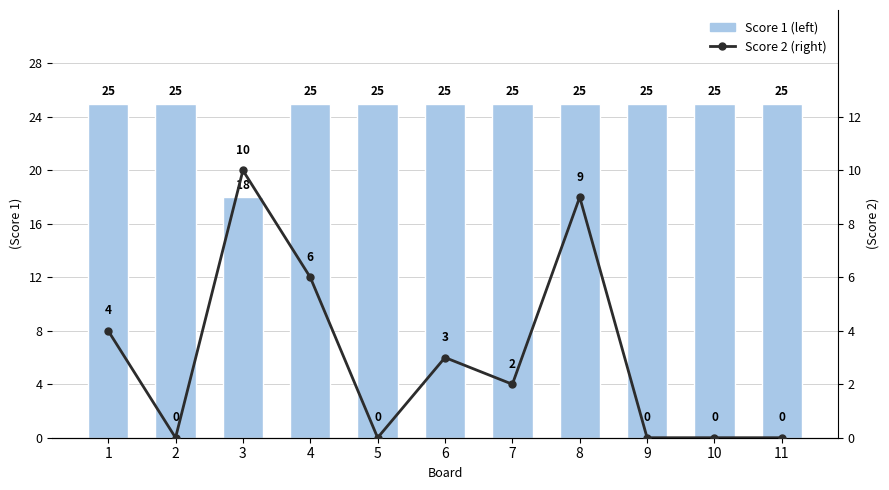

Rank the series at 8 from highest to lowest value.

Score 1 (left), Score 2 (right)